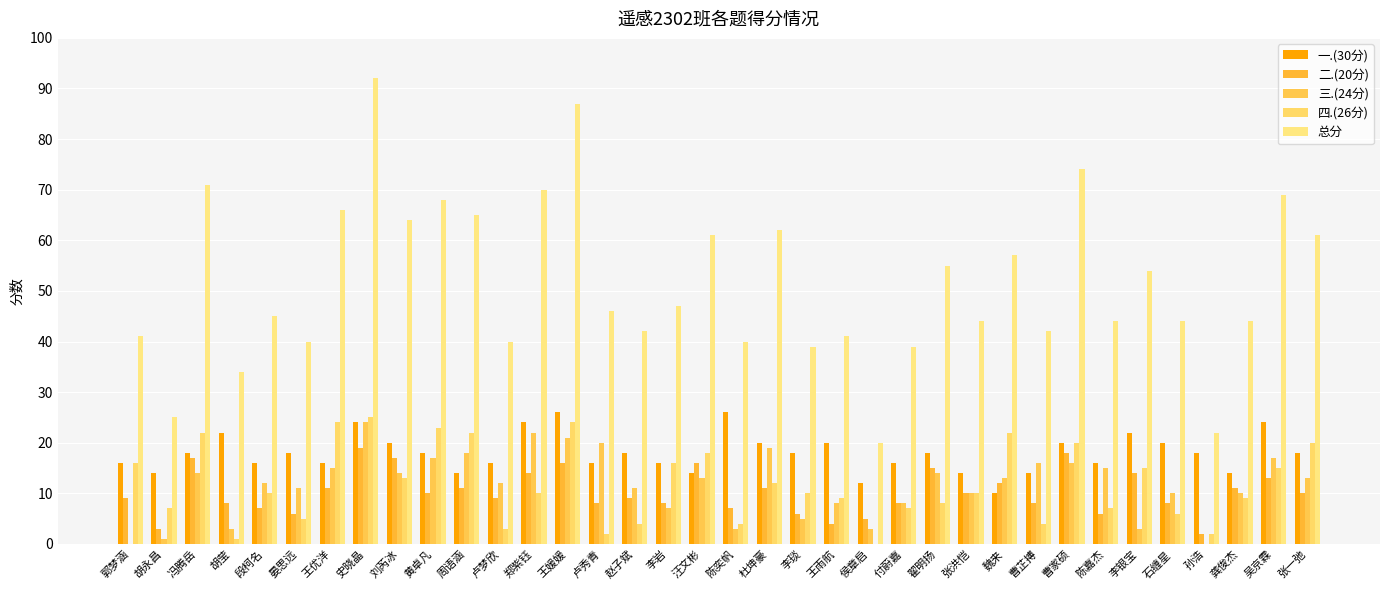

What is the average value of the 四.(26分) series?

12